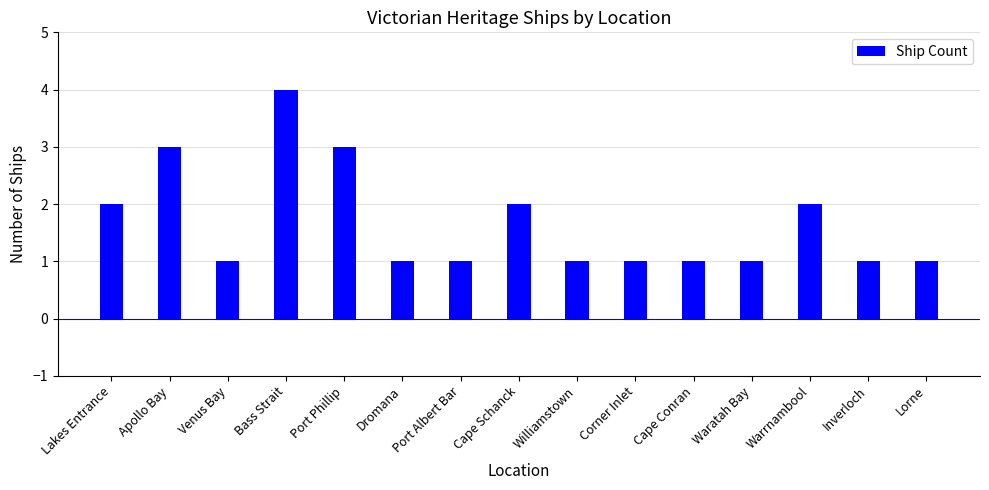

What is the label of the 3rd bar from the right?

Warrnambool